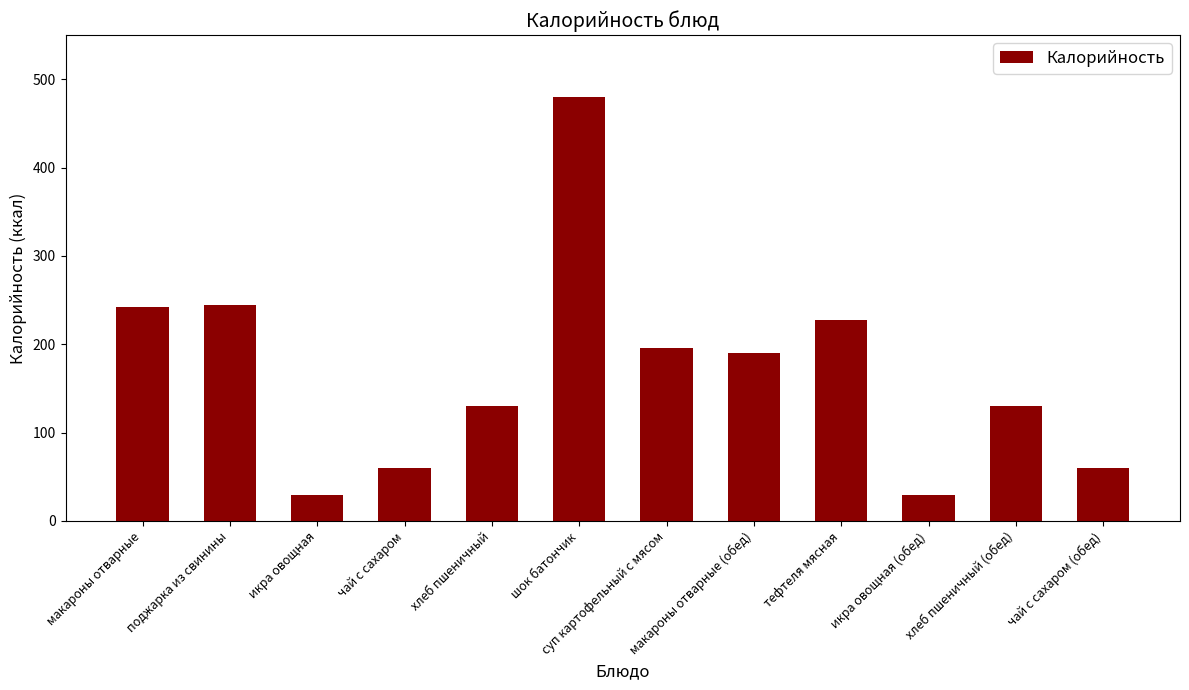

Which category has the highest value across all series?

шок батончик